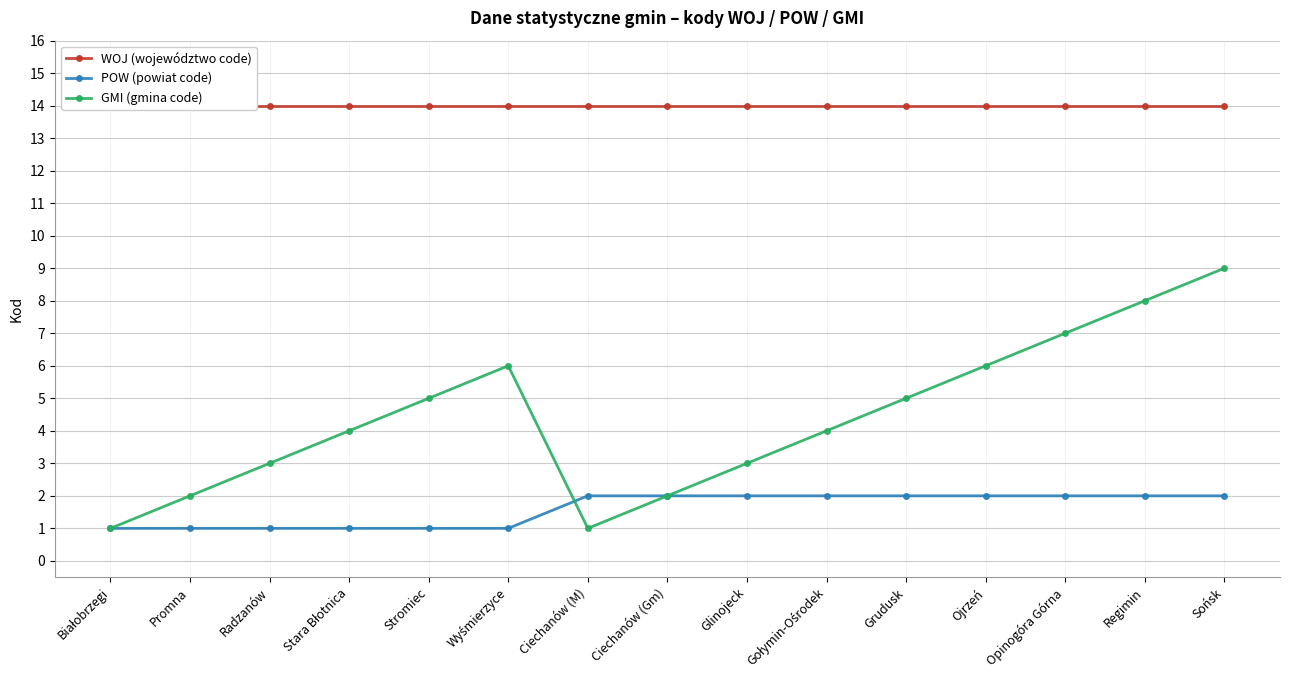

Is this an area chart (filled region under the line)?

No